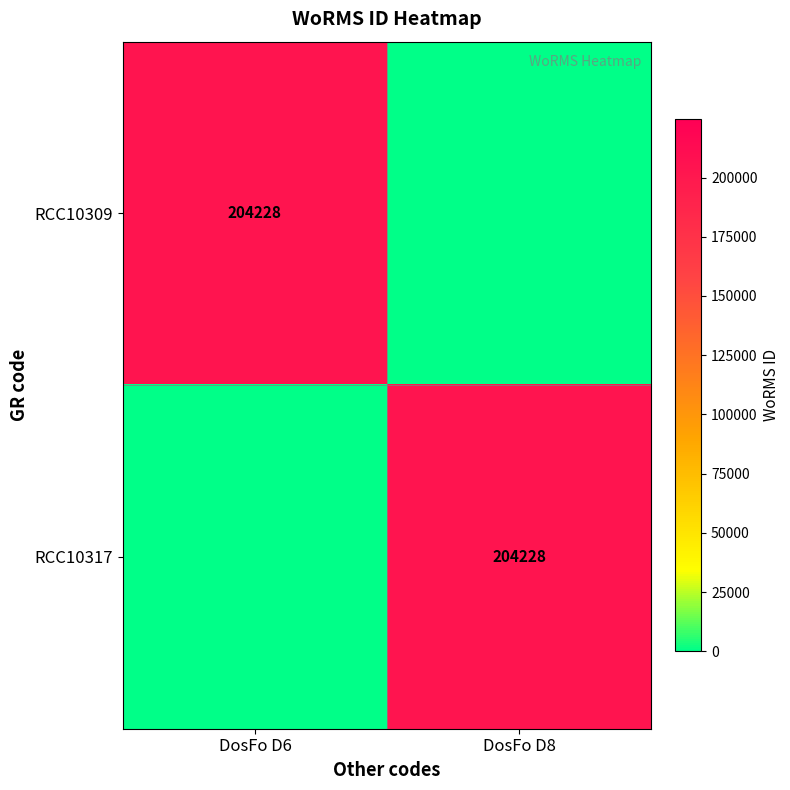

The RCC10317 series shows 204228 at DosFo D8. True or false?

True